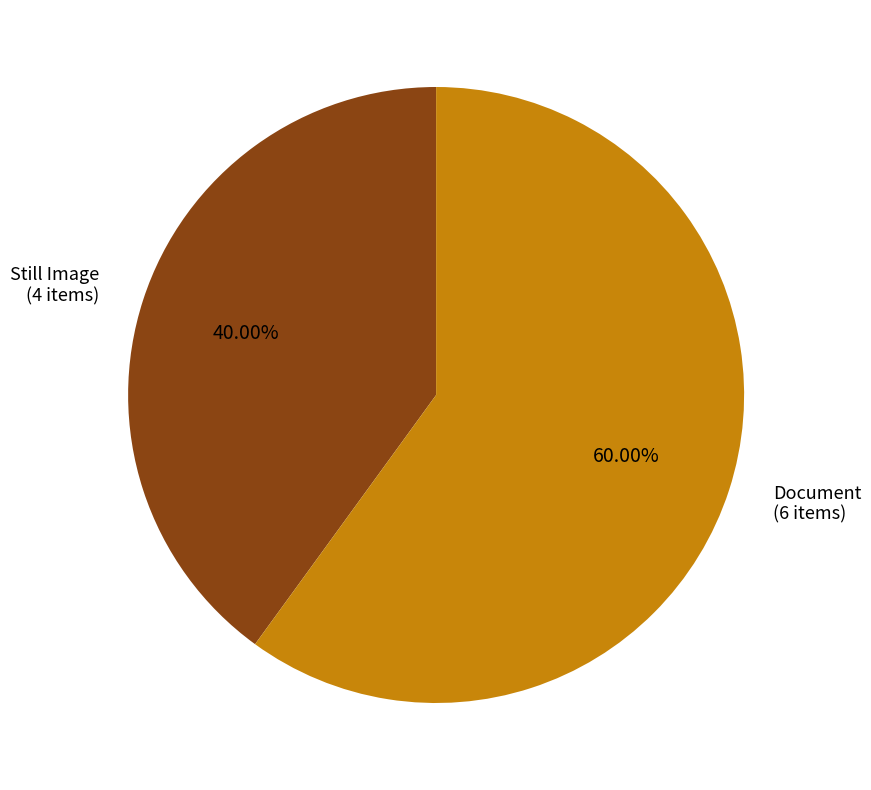

Rank the categories by value from lowest to highest.

Still Image (4 items), Document (6 items)